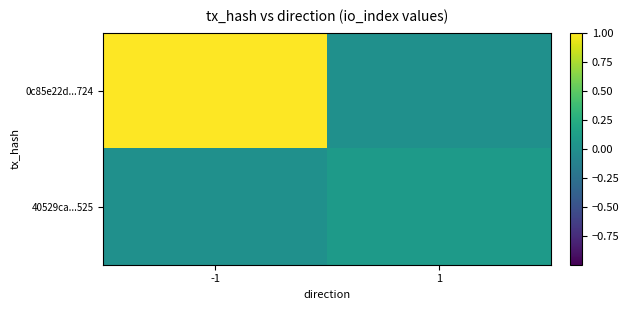

Count the number of categories in the chart.

2